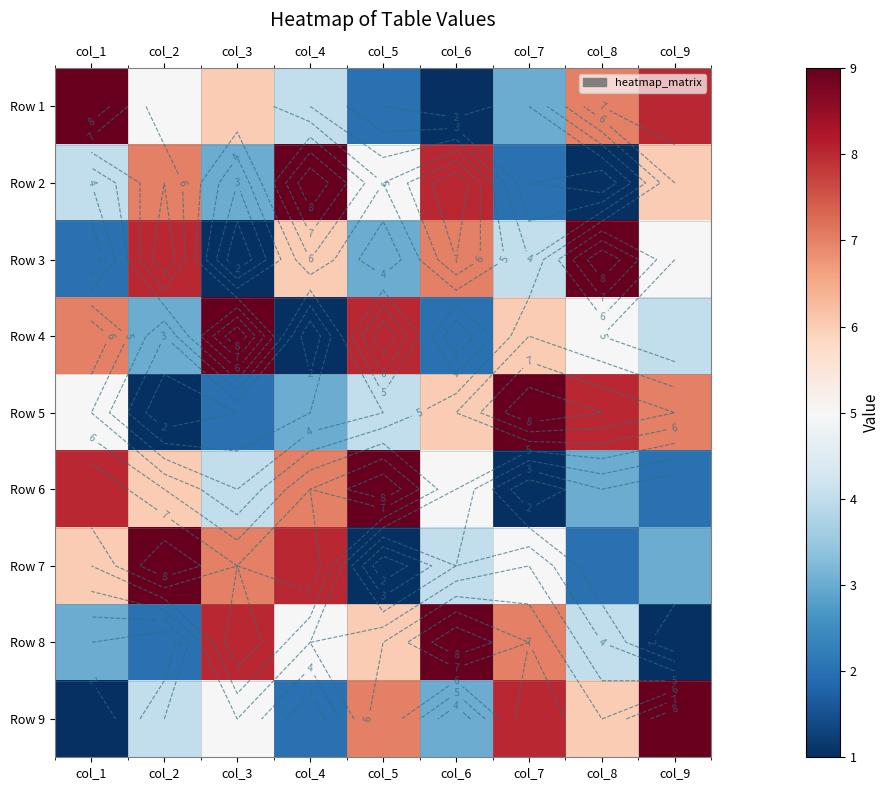

What is the lowest value of the Row 6 series?

1